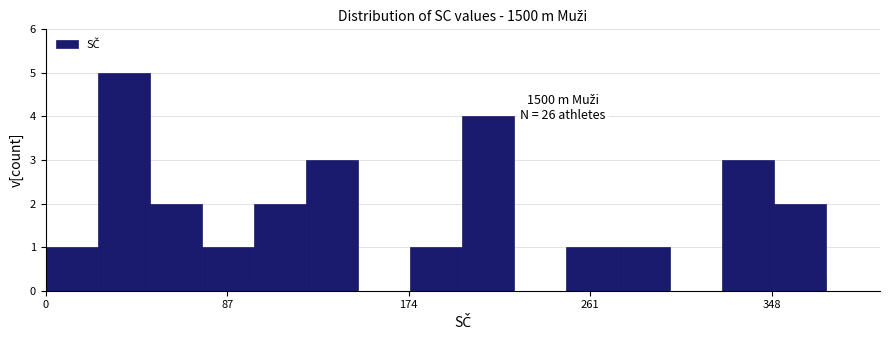

Around what value on the x-axis is the tallest bar? Give the approximate position of its centre, as read against the axis.

40